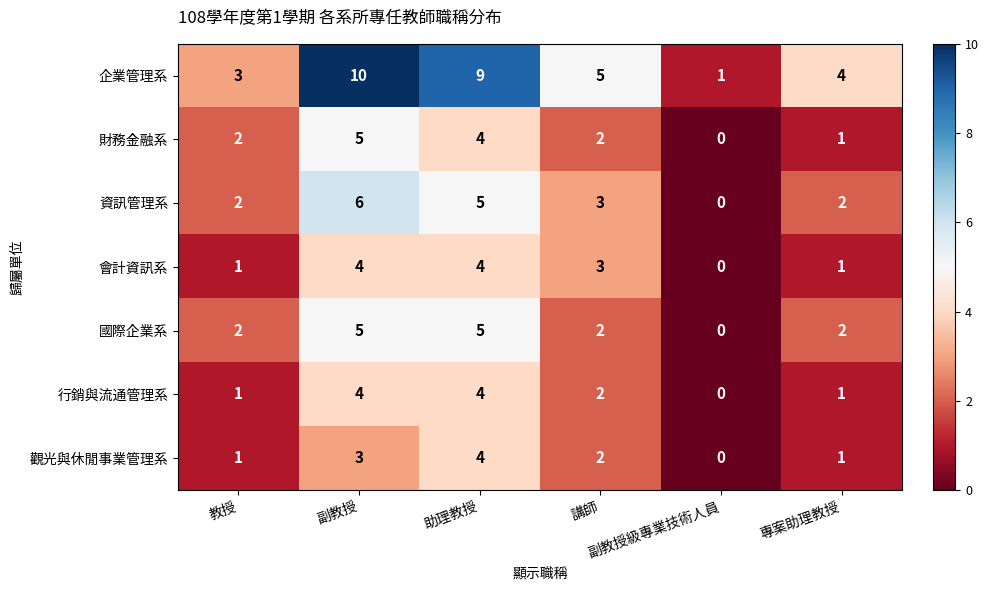

Which series has the widest spread of values?

企業管理系